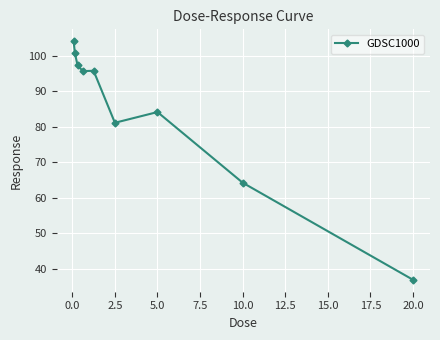

How many data points are above 95?

5